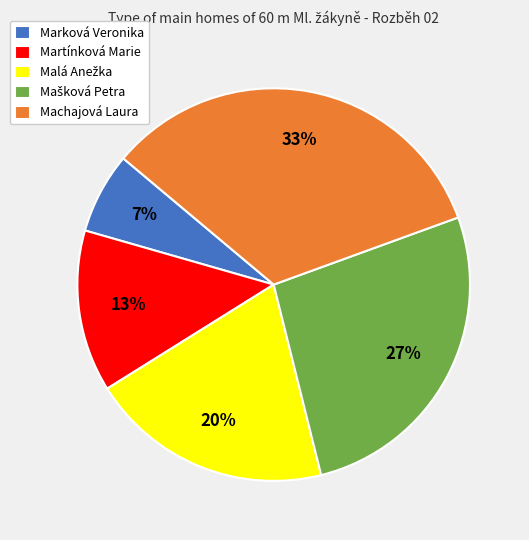

To the nearest percent, what portion does Machajová Laura represent?

33%